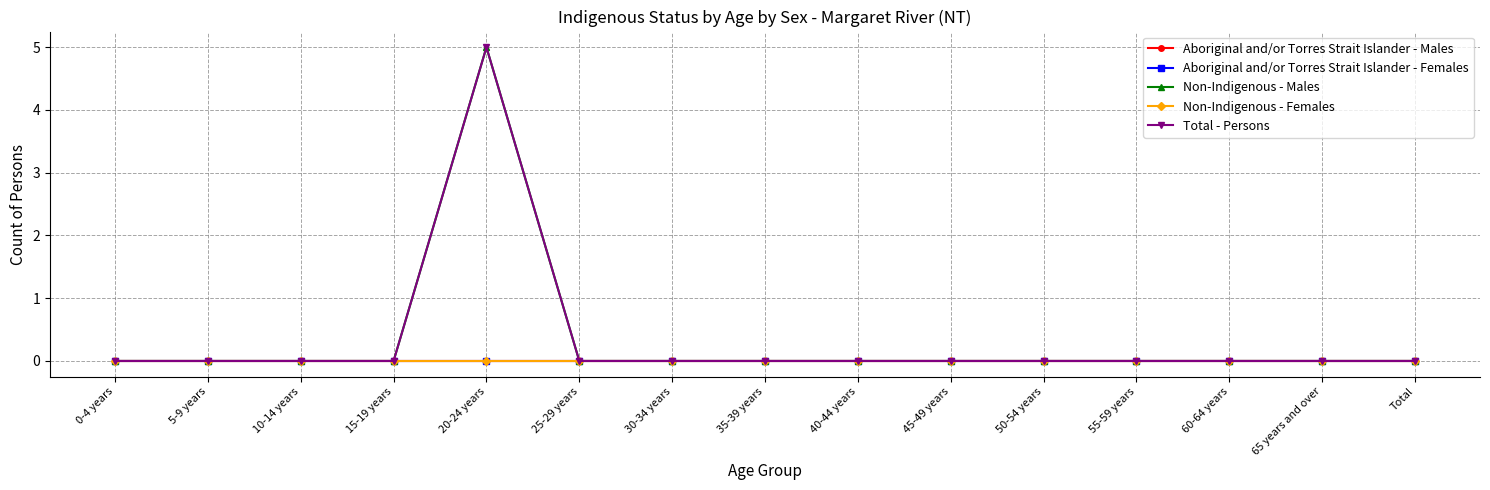

Reading left to right, list all the values displayed in this chart.

Aboriginal and/or Torres Strait Islander - Males: 0-4 years=0	5-9 years=0	10-14 years=0	15-19 years=0	20-24 years=0	25-29 years=0	30-34 years=0	35-39 years=0	40-44 years=0	45-49 years=0	50-54 years=0	55-59 years=0	60-64 years=0	65 years and over=0	Total=0
Aboriginal and/or Torres Strait Islander - Females: 0-4 years=0	5-9 years=0	10-14 years=0	15-19 years=0	20-24 years=0	25-29 years=0	30-34 years=0	35-39 years=0	40-44 years=0	45-49 years=0	50-54 years=0	55-59 years=0	60-64 years=0	65 years and over=0	Total=0
Non-Indigenous - Males: 0-4 years=0	5-9 years=0	10-14 years=0	15-19 years=0	20-24 years=5	25-29 years=0	30-34 years=0	35-39 years=0	40-44 years=0	45-49 years=0	50-54 years=0	55-59 years=0	60-64 years=0	65 years and over=0	Total=0
Non-Indigenous - Females: 0-4 years=0	5-9 years=0	10-14 years=0	15-19 years=0	20-24 years=0	25-29 years=0	30-34 years=0	35-39 years=0	40-44 years=0	45-49 years=0	50-54 years=0	55-59 years=0	60-64 years=0	65 years and over=0	Total=0
Total - Persons: 0-4 years=0	5-9 years=0	10-14 years=0	15-19 years=0	20-24 years=5	25-29 years=0	30-34 years=0	35-39 years=0	40-44 years=0	45-49 years=0	50-54 years=0	55-59 years=0	60-64 years=0	65 years and over=0	Total=0